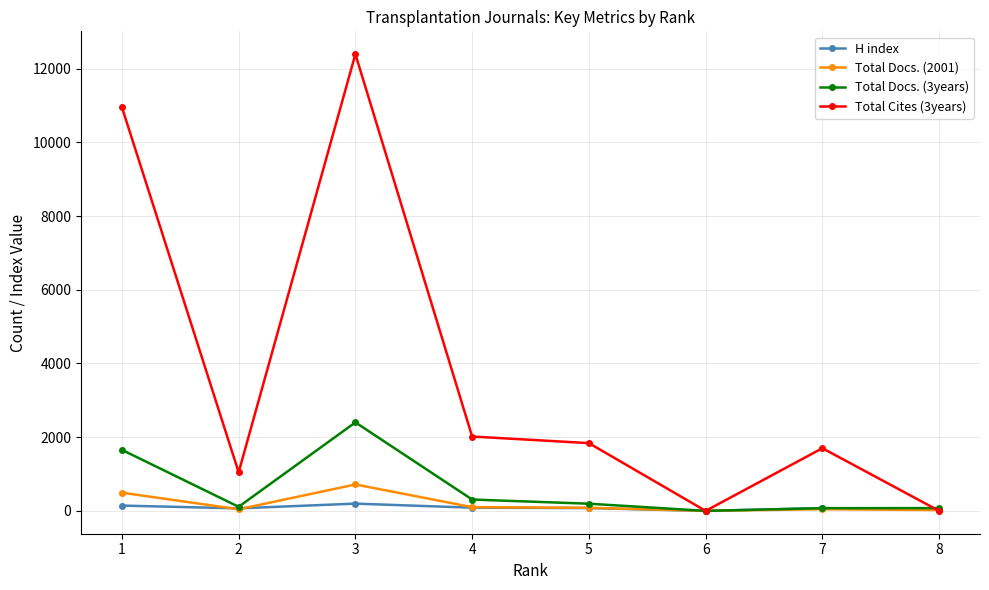

The value of Total Cites (3years) at 6 is 7322. True or false?

False